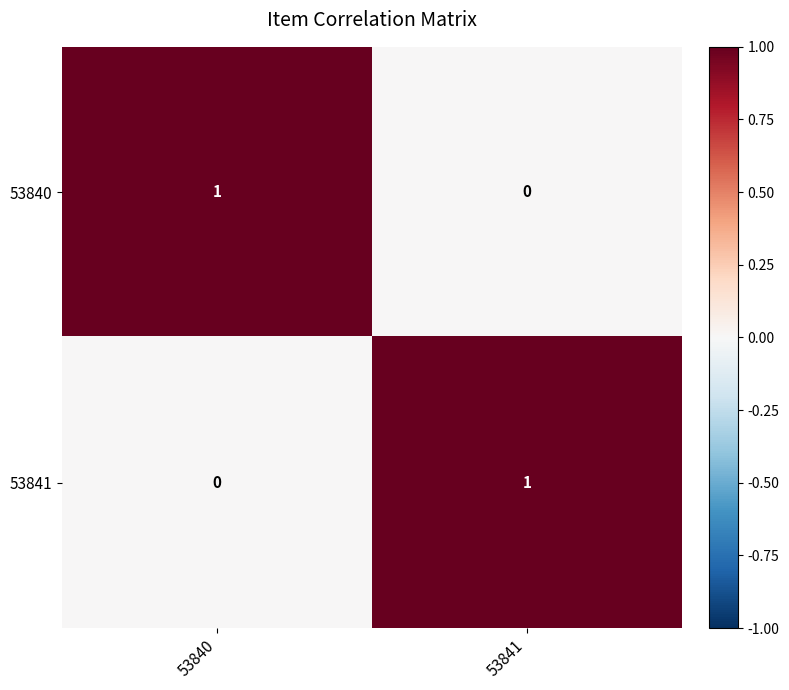

What is the spread (max minus min) of values at 53841?

1